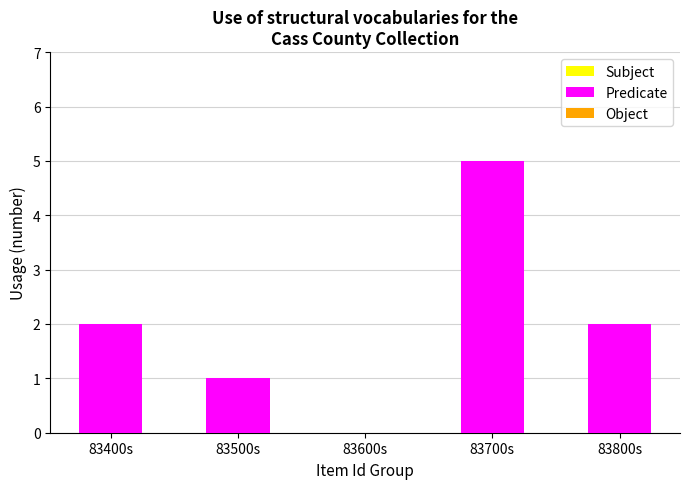

Reading right to left, what are all the values shown in this chart?

83800s=2	83700s=5	83600s=0	83500s=1	83400s=2